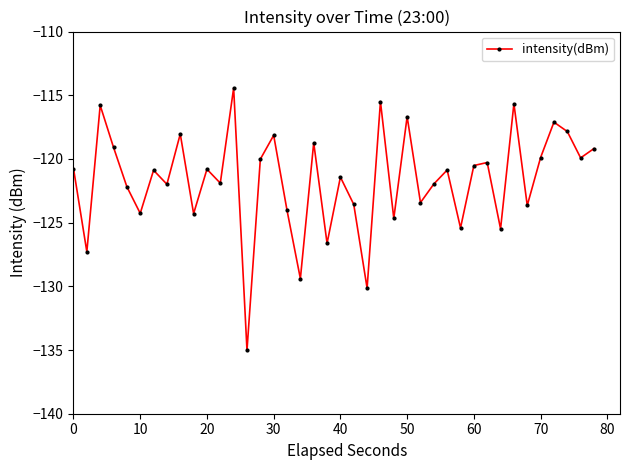

What is the difference between the maximum and second lowest values?

15.7